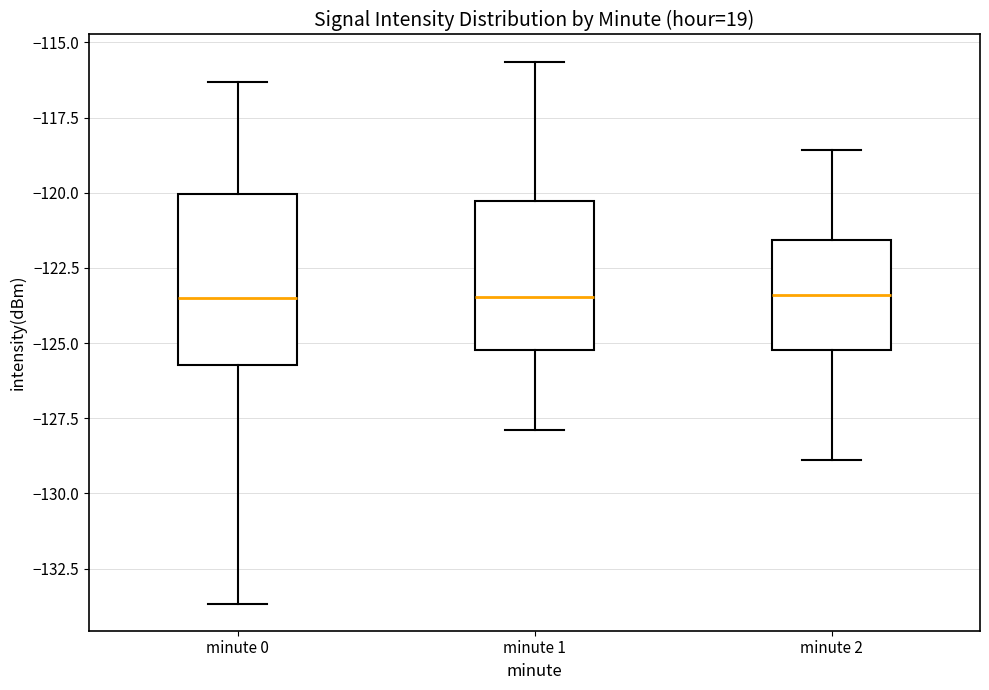

Where is the upper edge of the box for minute 1 on the y-axis? The values are not printed on the chart, so give them approximately, as read against the axis.

-120.5